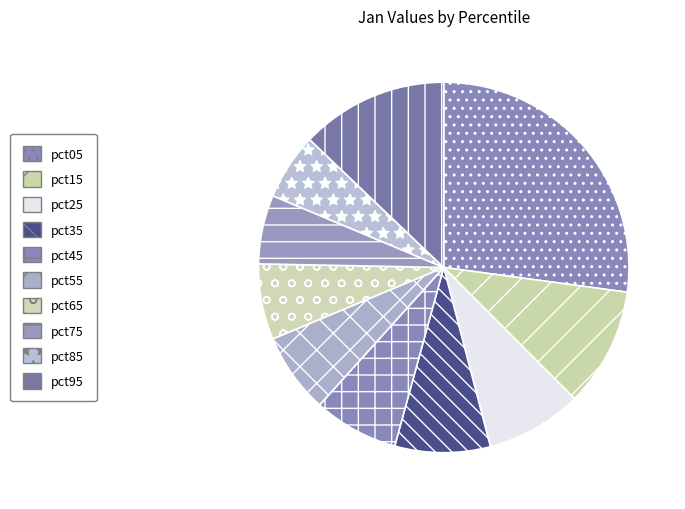

How many segments does this pie chart have?

10